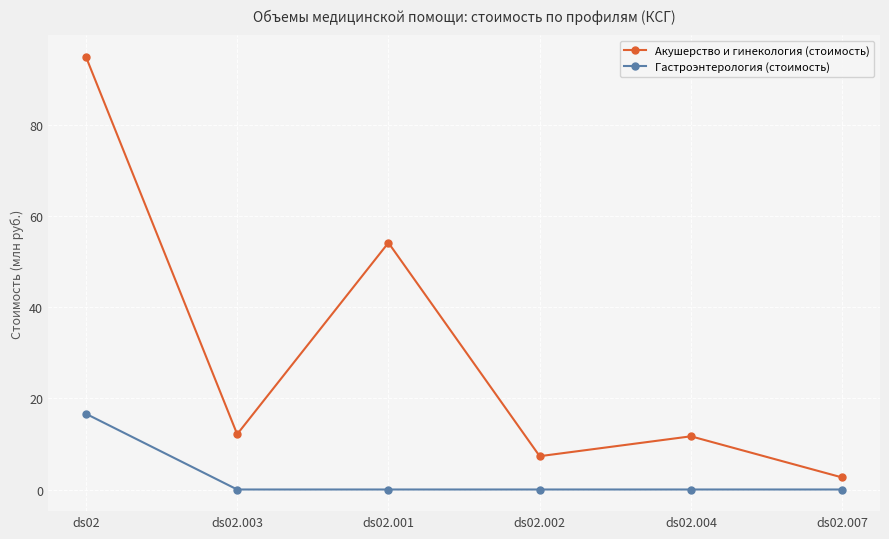

What is the label of the 1st point from the right?

ds02.007